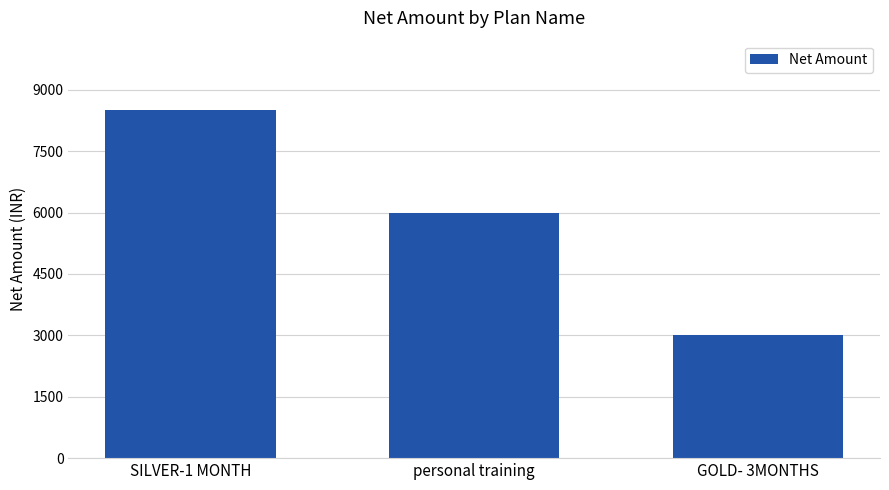

What is the smallest value displayed?

3000